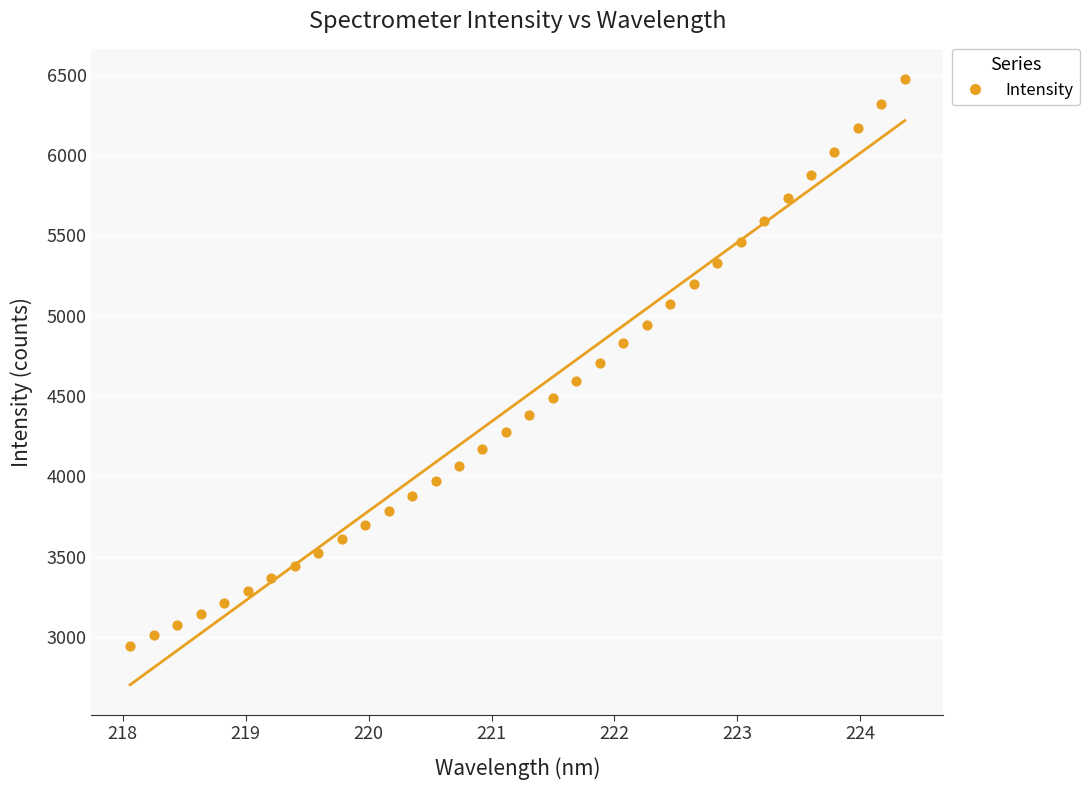

What is the range of X values (max minus min)?

6.3